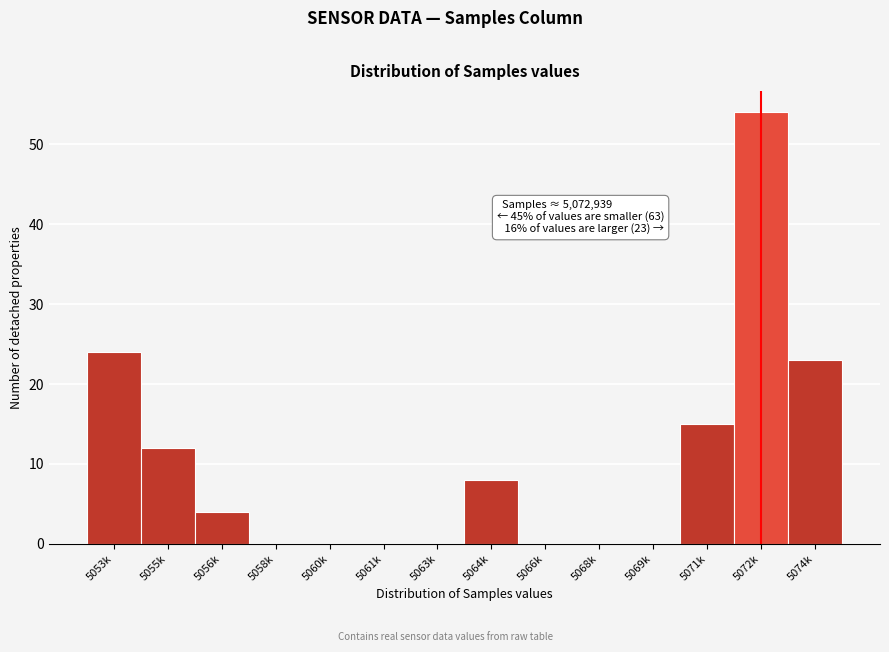

Reading right to left, transcribe all the data shown in this chart.

5074k=23	5072k=54	5071k=15	5069k=0	5068k=0	5066k=0	5064k=8	5063k=0	5061k=0	5060k=0	5058k=0	5056k=4	5055k=12	5053k=24